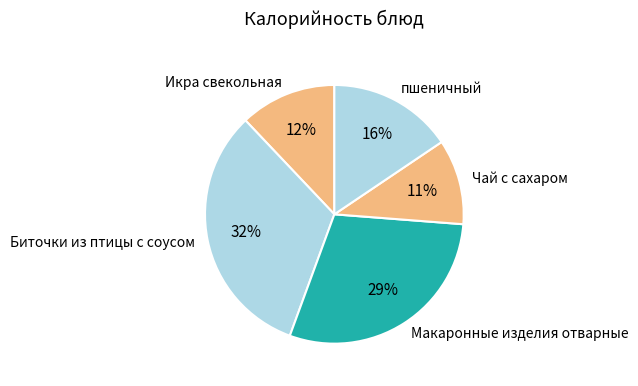

Which slice is the largest?

Биточки из птицы с соусом